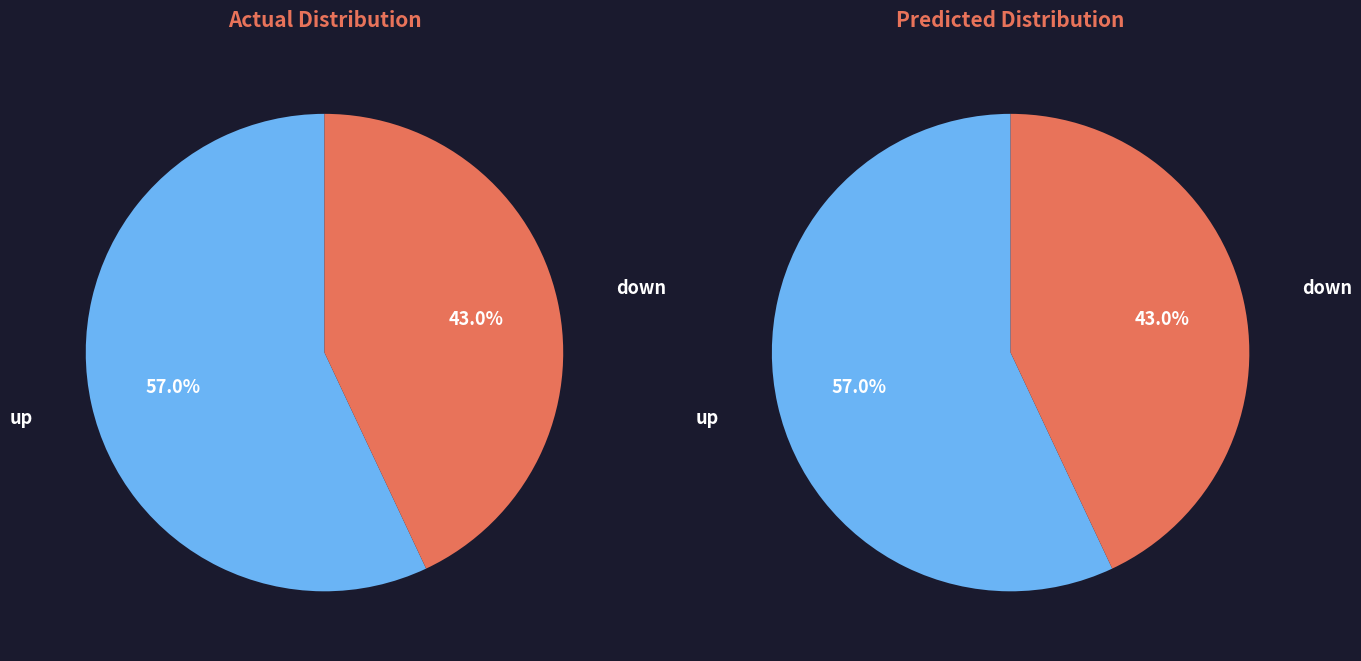

Count the number of slices in the pie.

2